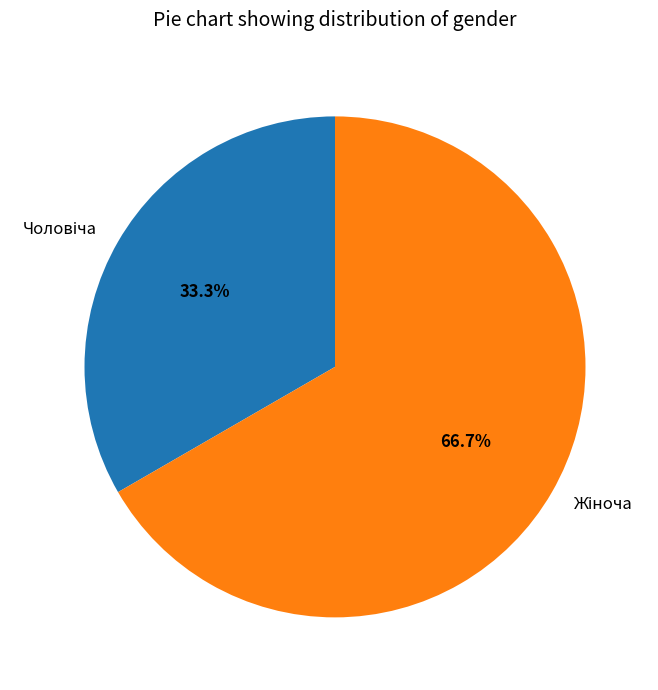

Does any single category account for the majority?

Yes